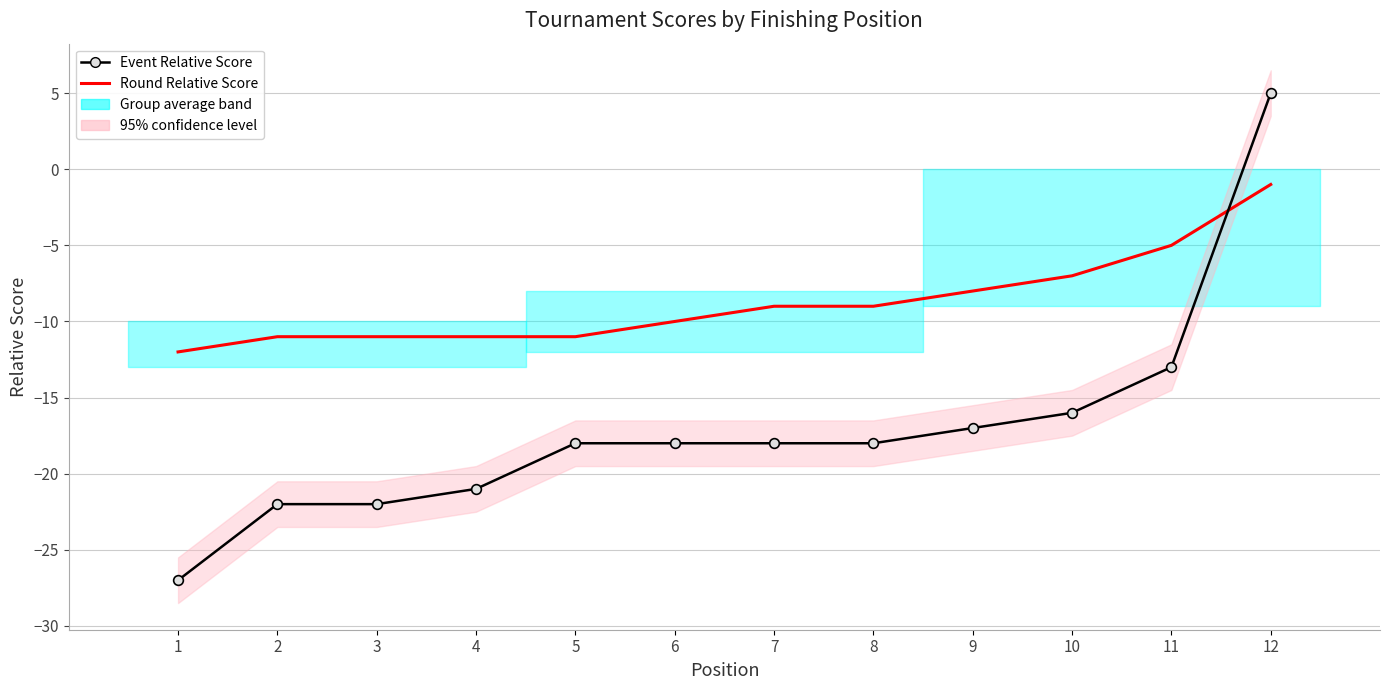

Reading left to right, transcribe all the data shown in this chart.

Event Relative Score: 1=-27	2=-22	3=-22	4=-21	5=-18	6=-18	7=-18	8=-18	9=-17	10=-16	11=-13	12=5
Round Relative Score: 1=-12	2=-11	3=-11	4=-11	5=-11	6=-10	7=-9	8=-9	9=-8	10=-7	11=-5	12=-1